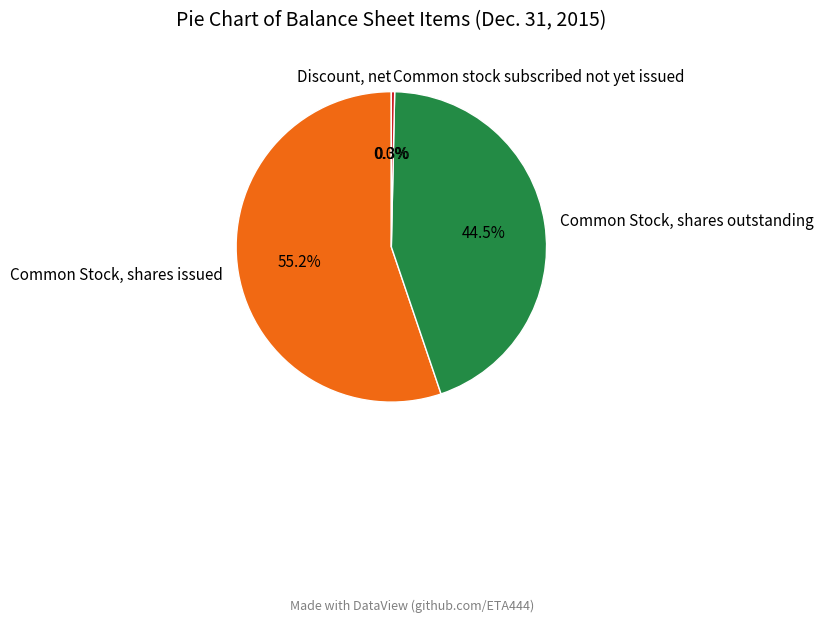

Which category has the biggest portion of the pie?

Common Stock, shares issued